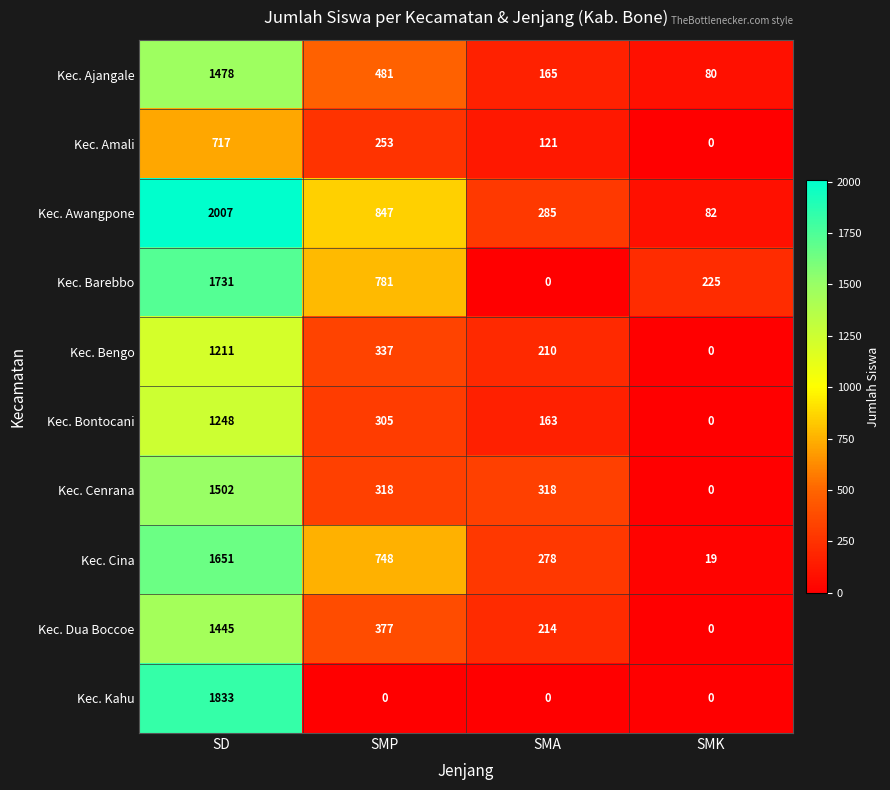

At how many categories does at least one series exceed 513?

2